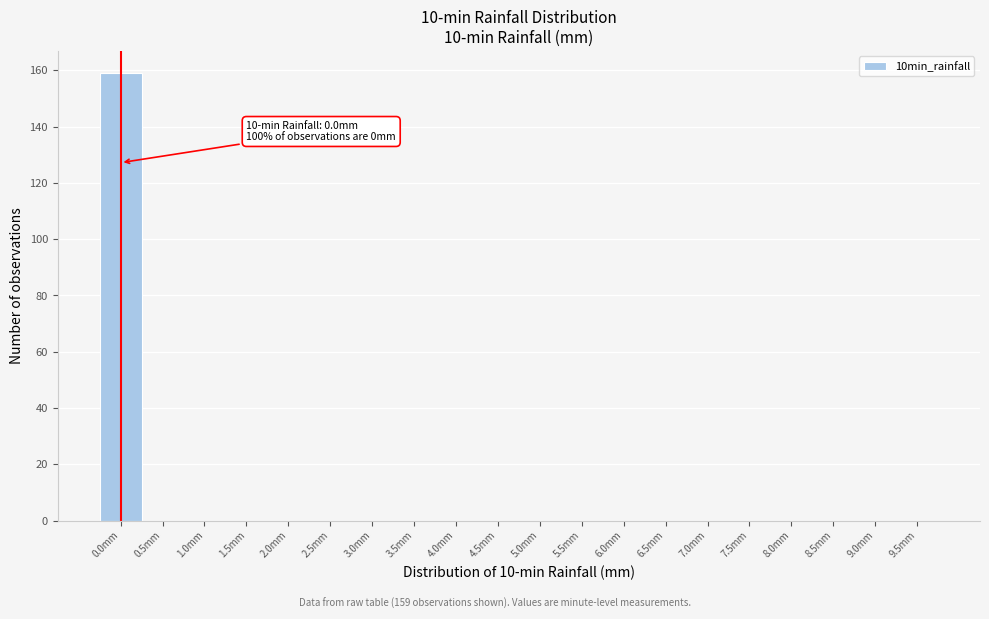

Reading left to right, list all the values displayed in this chart.

0.0mm=159	0.5mm=0	1.0mm=0	1.5mm=0	2.0mm=0	2.5mm=0	3.0mm=0	3.5mm=0	4.0mm=0	4.5mm=0	5.0mm=0	5.5mm=0	6.0mm=0	6.5mm=0	7.0mm=0	7.5mm=0	8.0mm=0	8.5mm=0	9.0mm=0	9.5mm=0